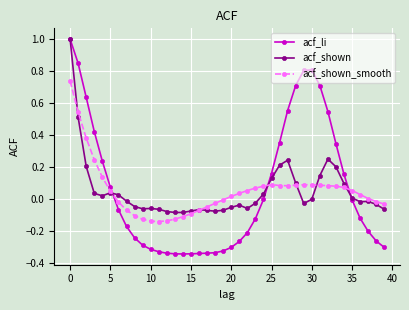

Which series has the widest spread of values?

acf_li